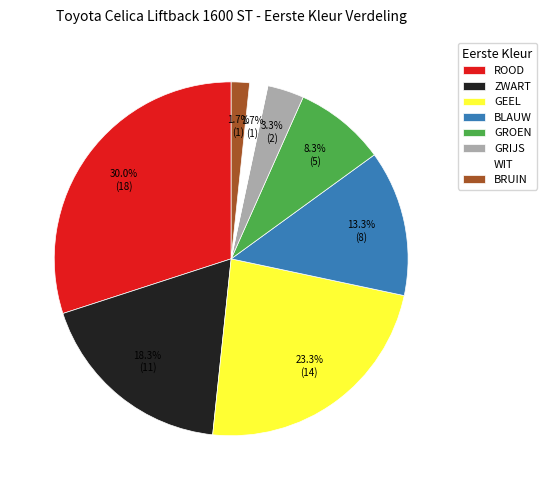

Is ROOD the majority of the pie?

No